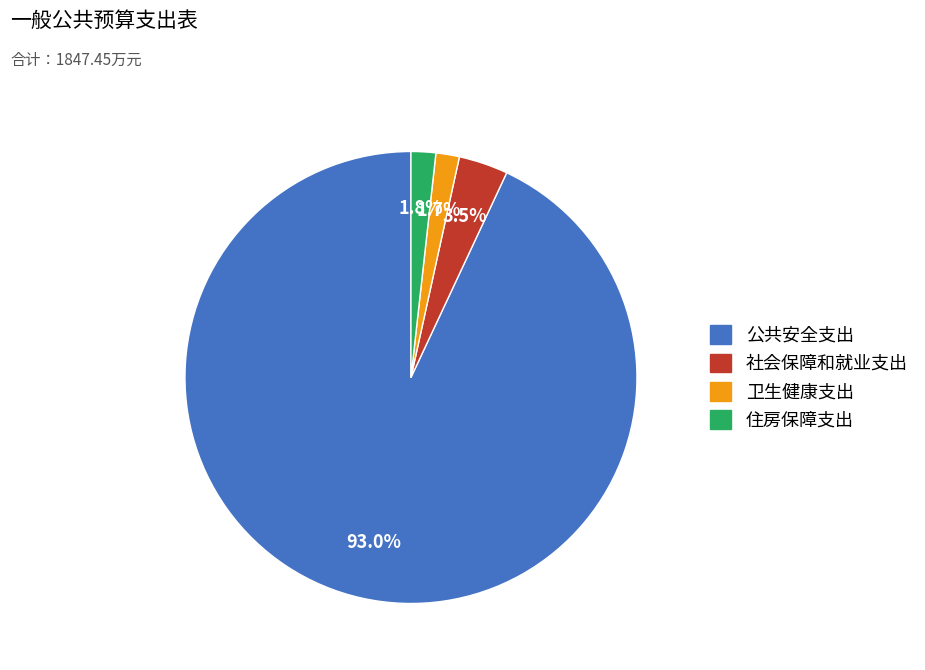

To the nearest percent, what portion does 住房保障支出 represent?

2%